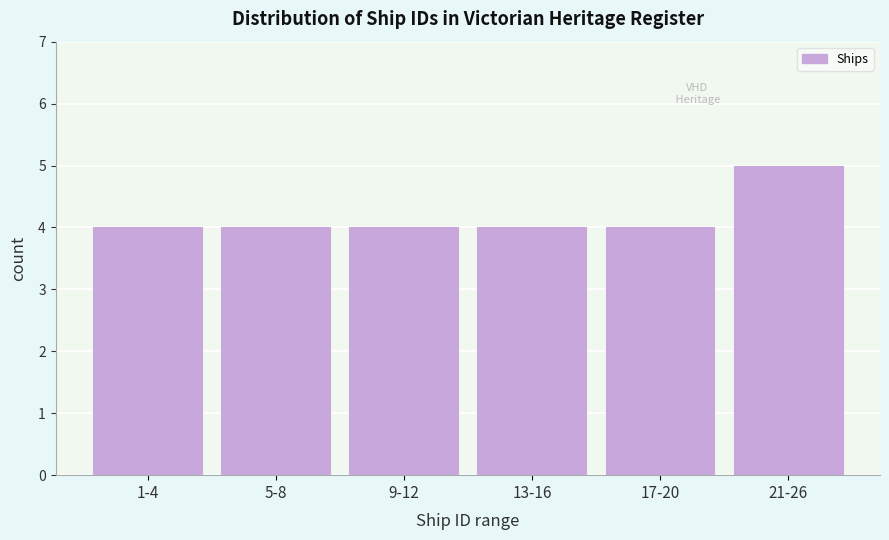

Reading left to right, what are all the values shown in this chart?

1-4=4	5-8=4	9-12=4	13-16=4	17-20=4	21-26=5